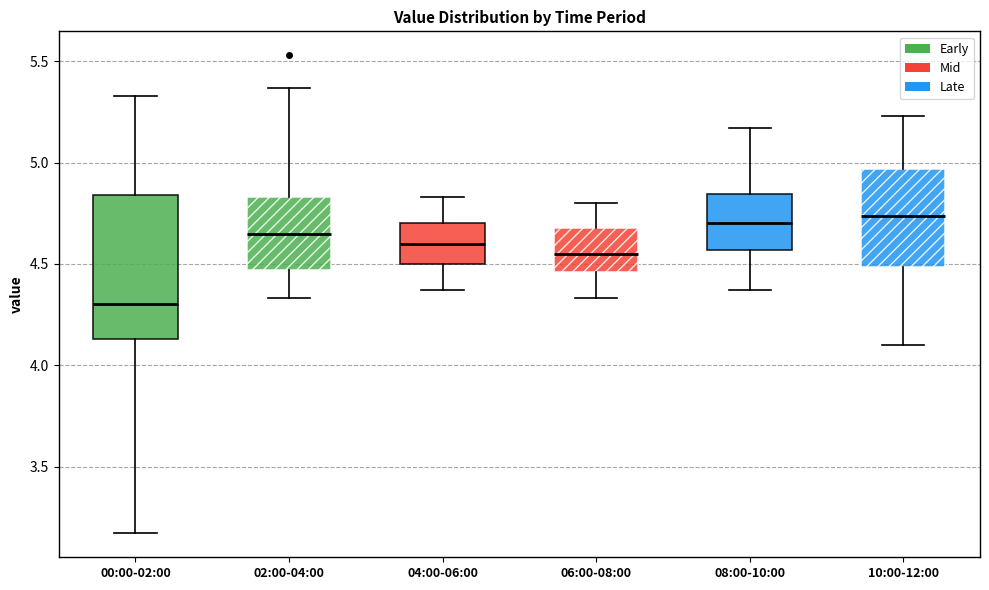

Where is the upper edge of the box for 00:00-02:00 on the y-axis? The values are not printed on the chart, so give them approximately, as read against the axis.

4.85